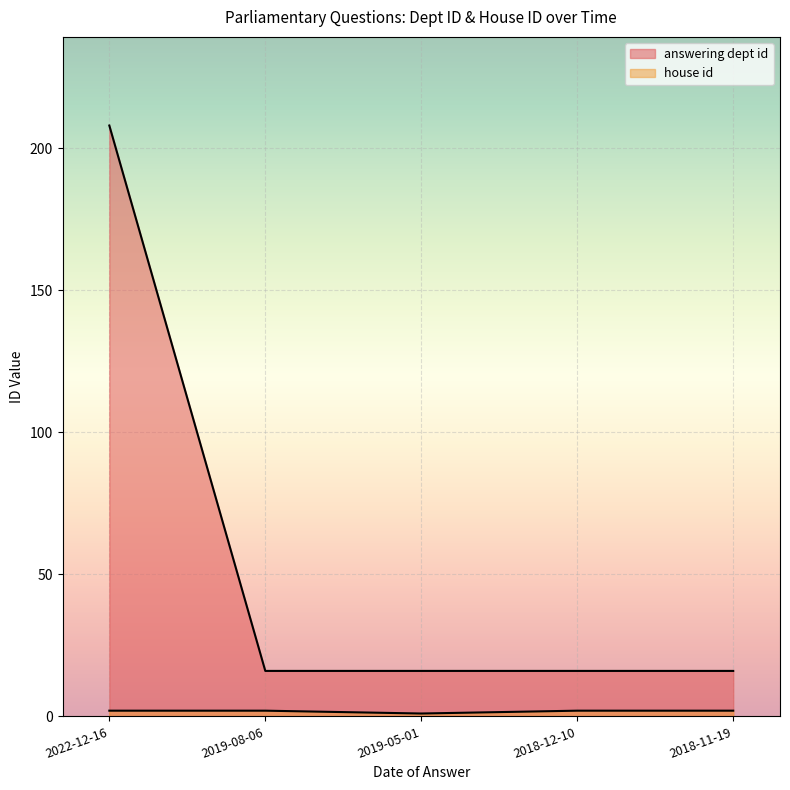

Which has a higher value, 2022-12-16 or 2018-12-10?

2022-12-16